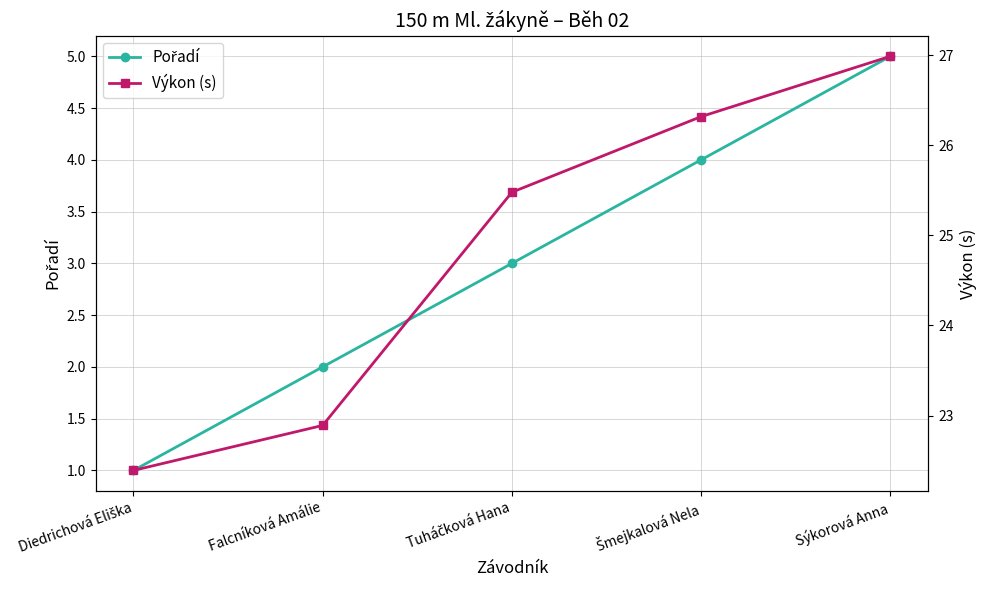

Which has a higher value, Šmejkalová Nela or Sýkorová Anna?

Sýkorová Anna